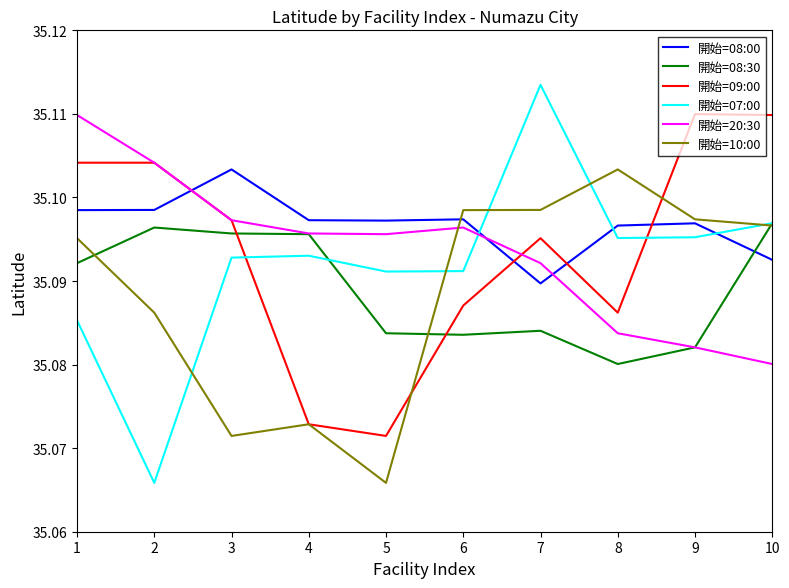

How many lines are shown in the chart?

6